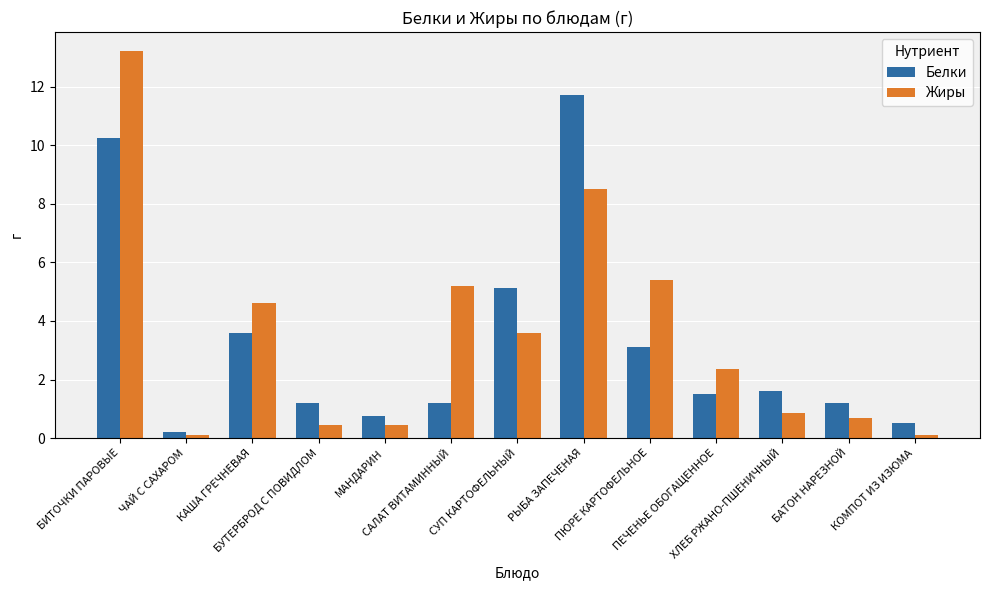

True or false: Белки has a value of 1.2 at САЛАТ ВИТАМИННЫЙ.

True